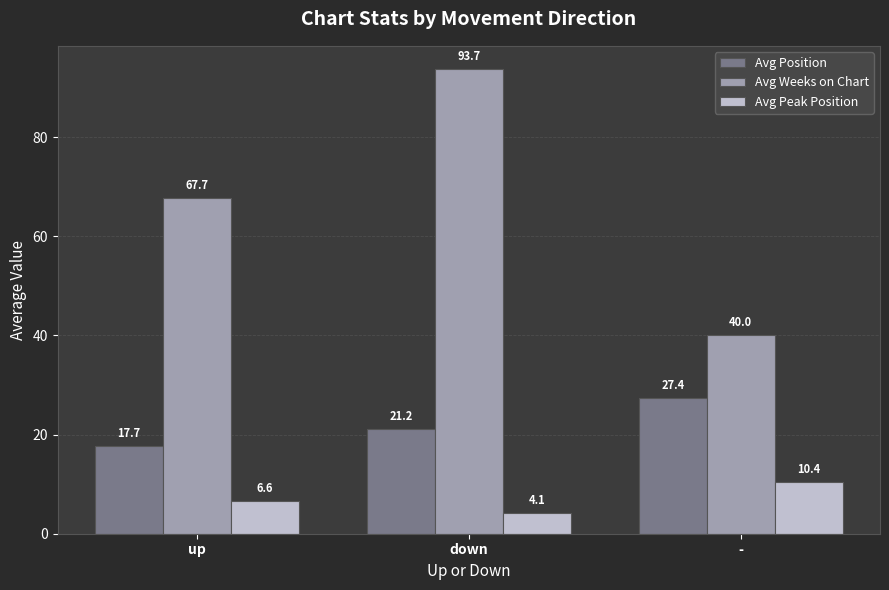

What is the difference between the second highest and minimum values in the Avg Peak Position series?

2.5